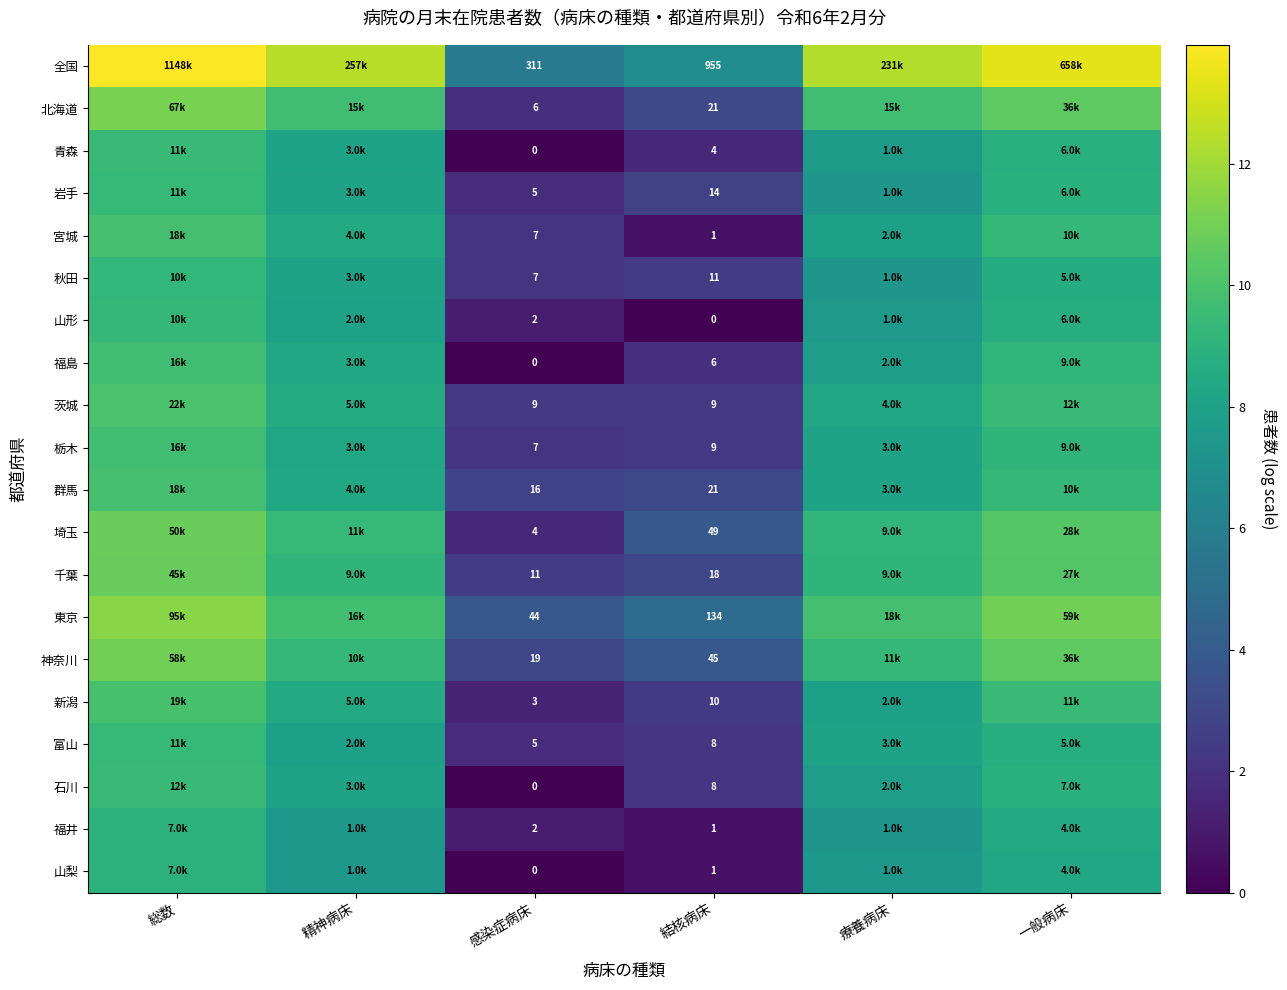

Where is 栃木 nearest to the value 5?

結核病床